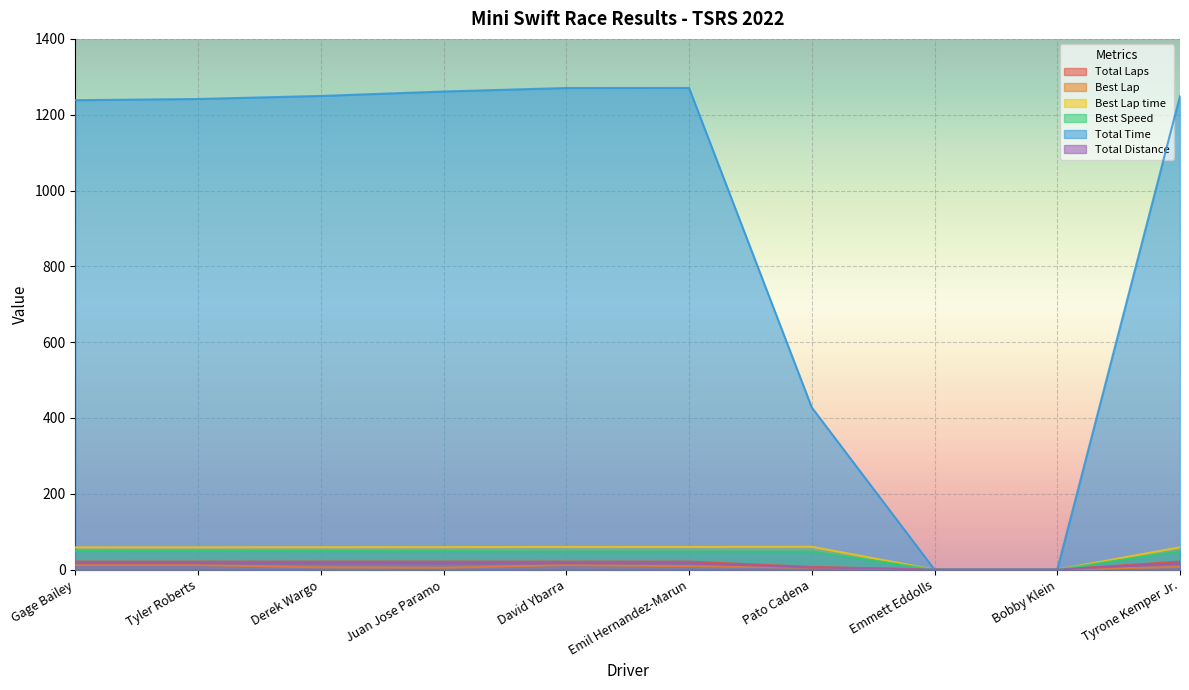

How many positive values does the Total Time series have?

8